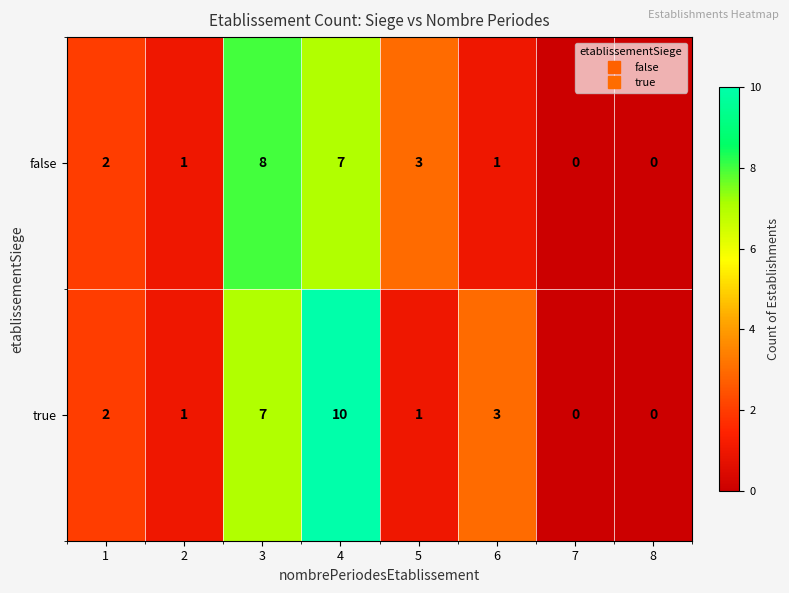

What is the sum of the true values at 6 and 1?

5